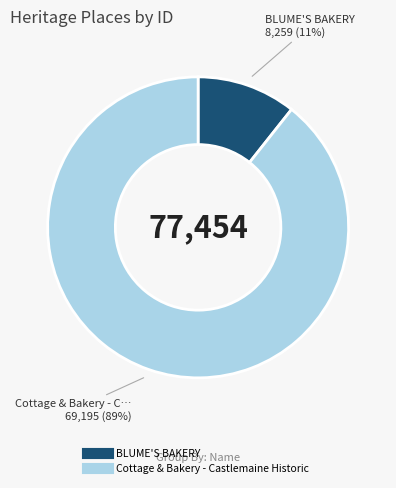

To the nearest percent, what portion does Cottage & Bakery - Castlemaine Historic represent?

89%